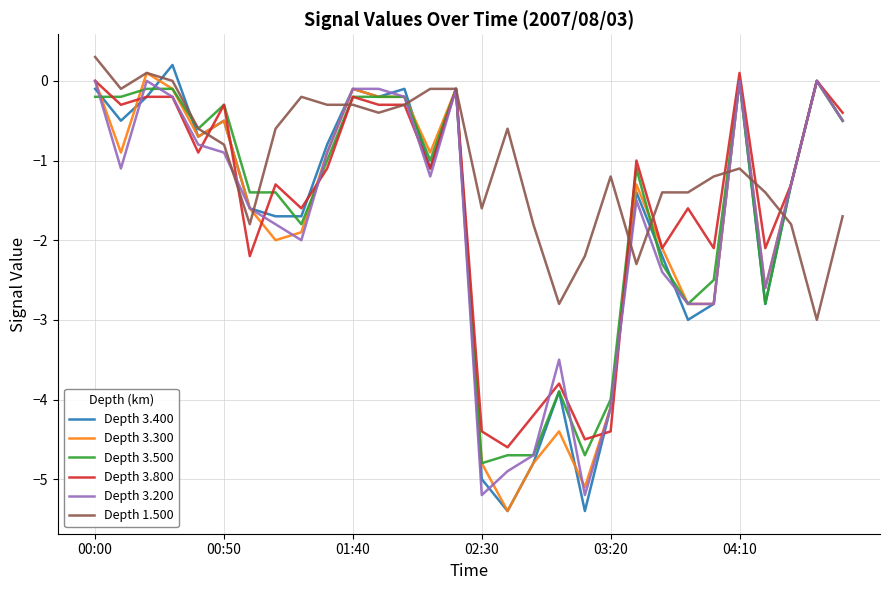

Which series has the largest total across all categories?

Depth 1.500